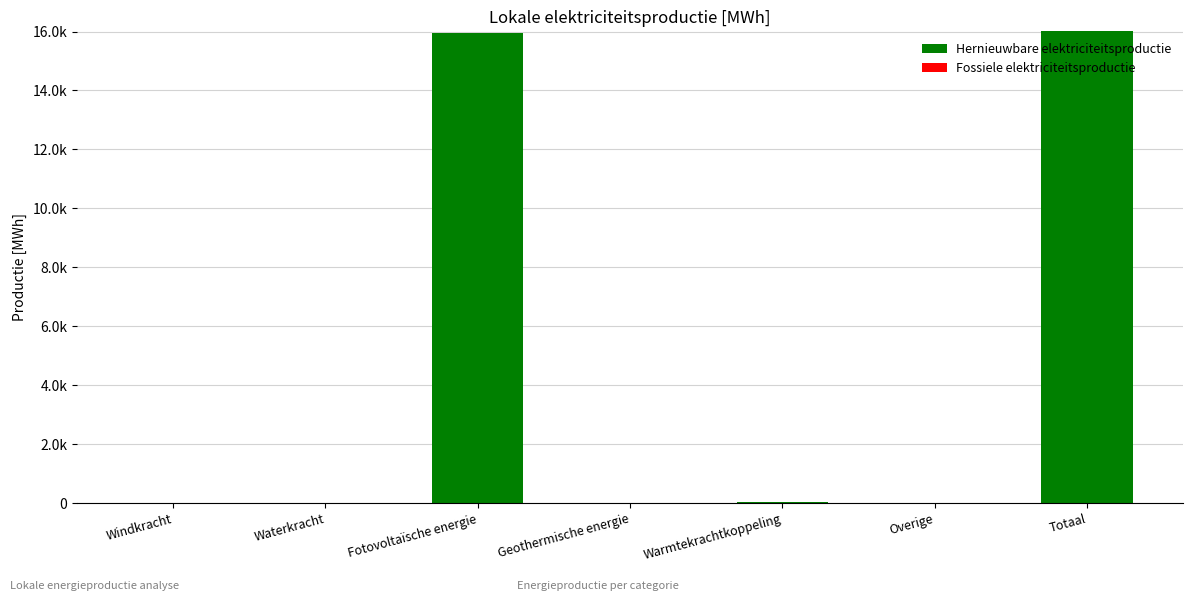

Are the bars horizontal?

No